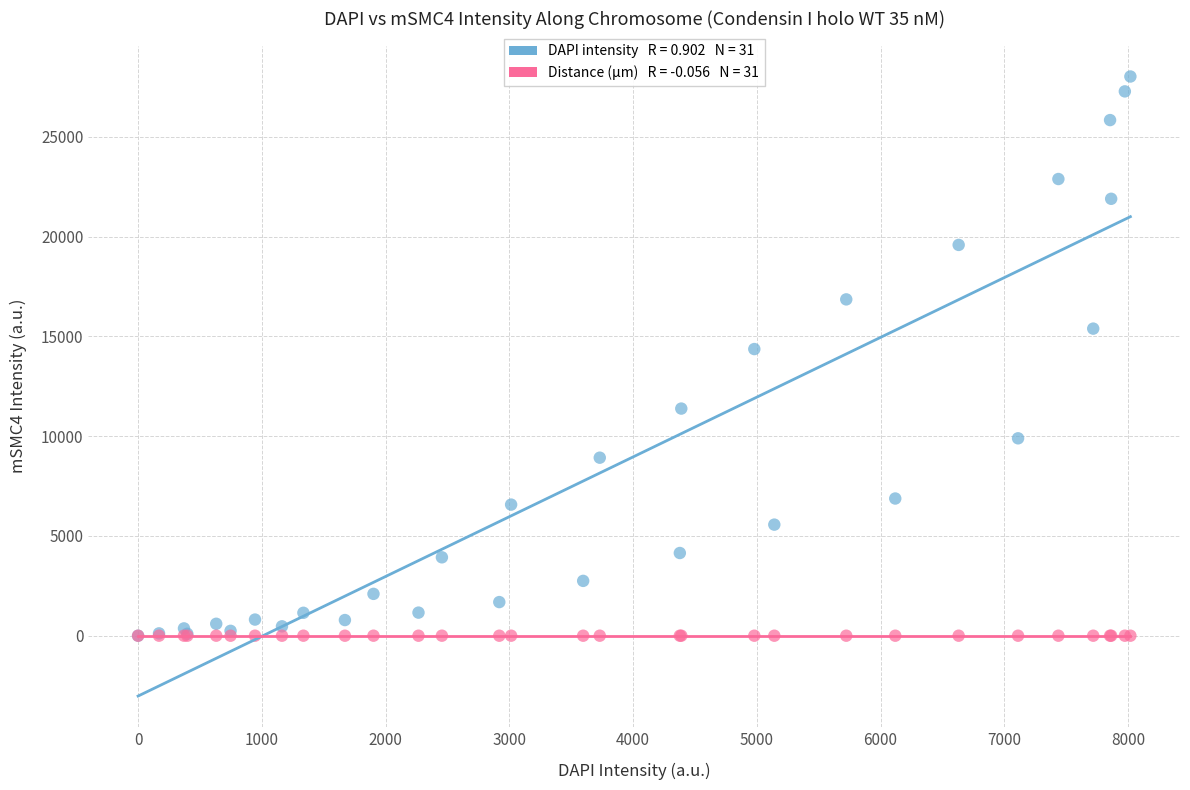

Across all series, what Y value is closest to 14014?

14367.4